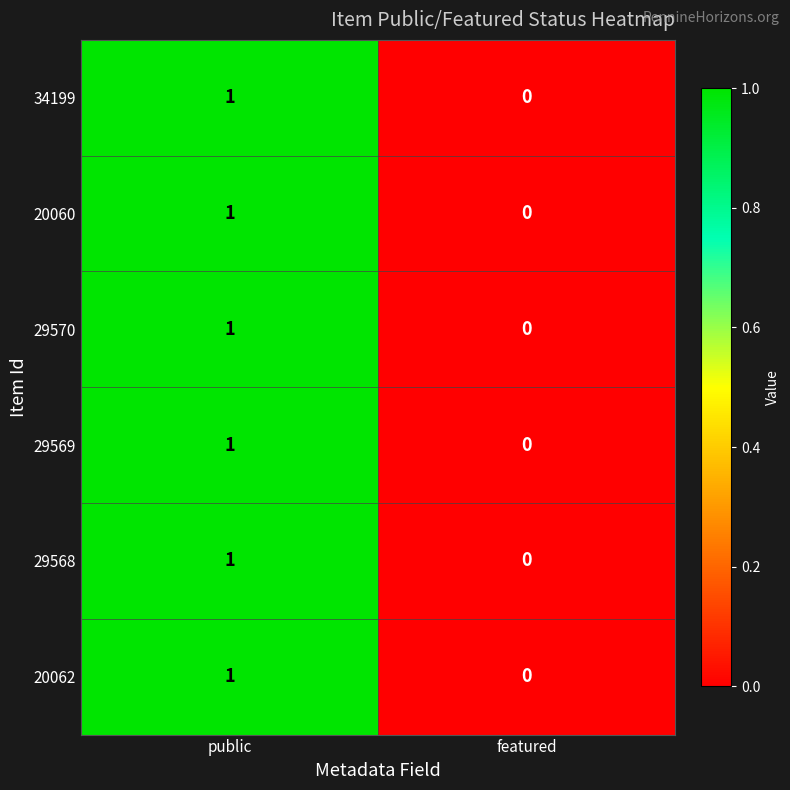

How many series are shown in this chart?

6